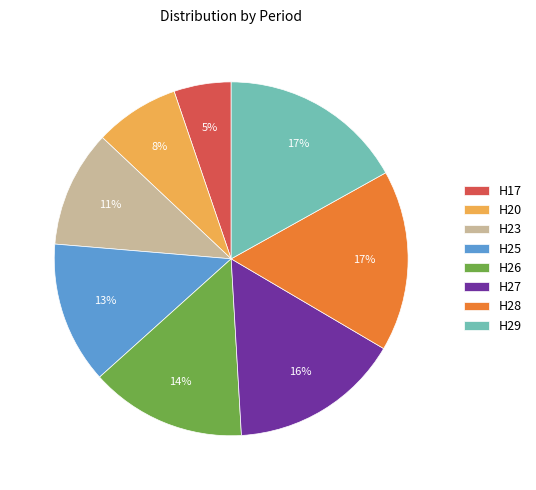

To the nearest percent, what is the difference between the H23 and H28 slice percentages?

6%